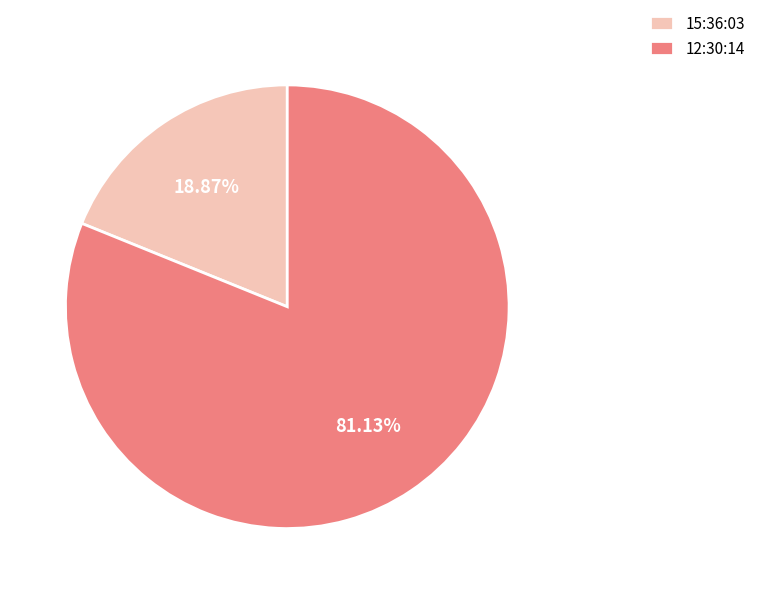

What is the ratio of the value at 12:30:14 to the value at 15:36:03?

4.3